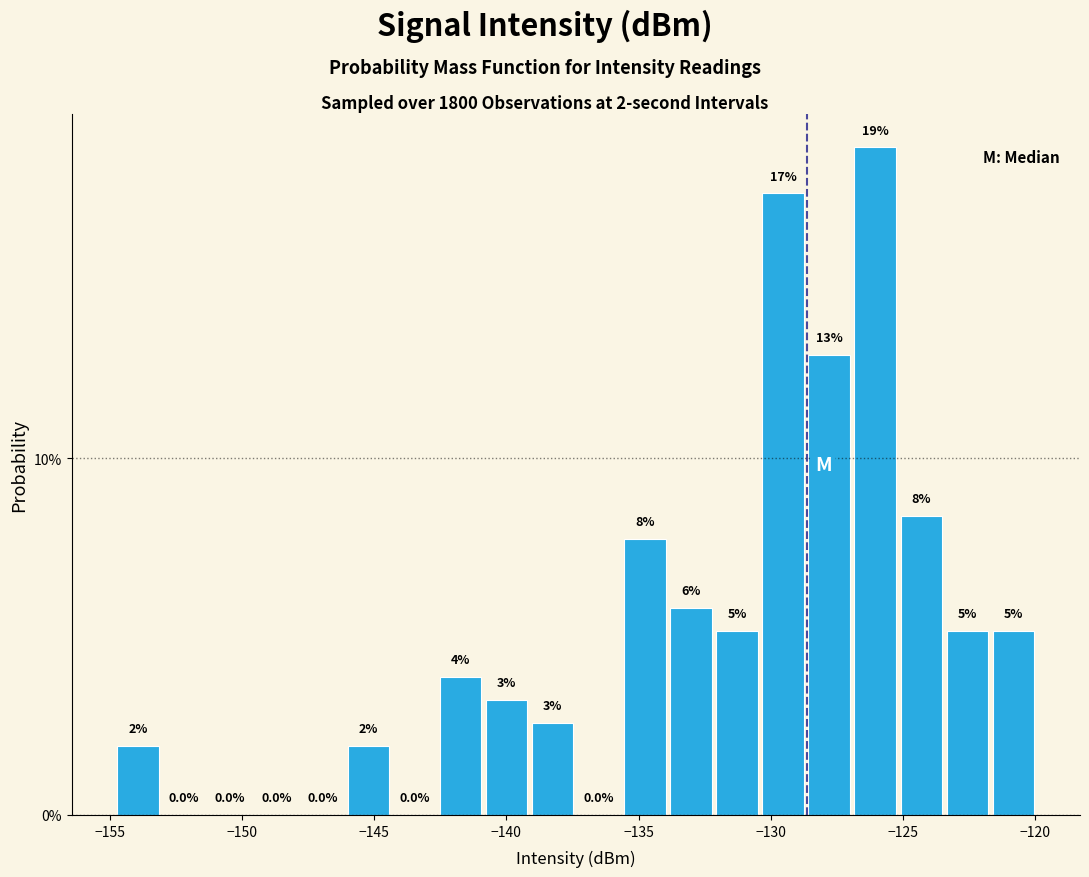

Read against the x-axis, roughly where is the centre of the tallest bar?

-126.0